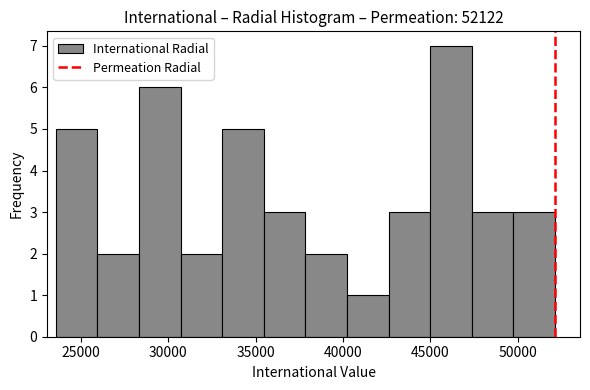

Over which range of the x-axis is the bar tallest?

45000 to 47500